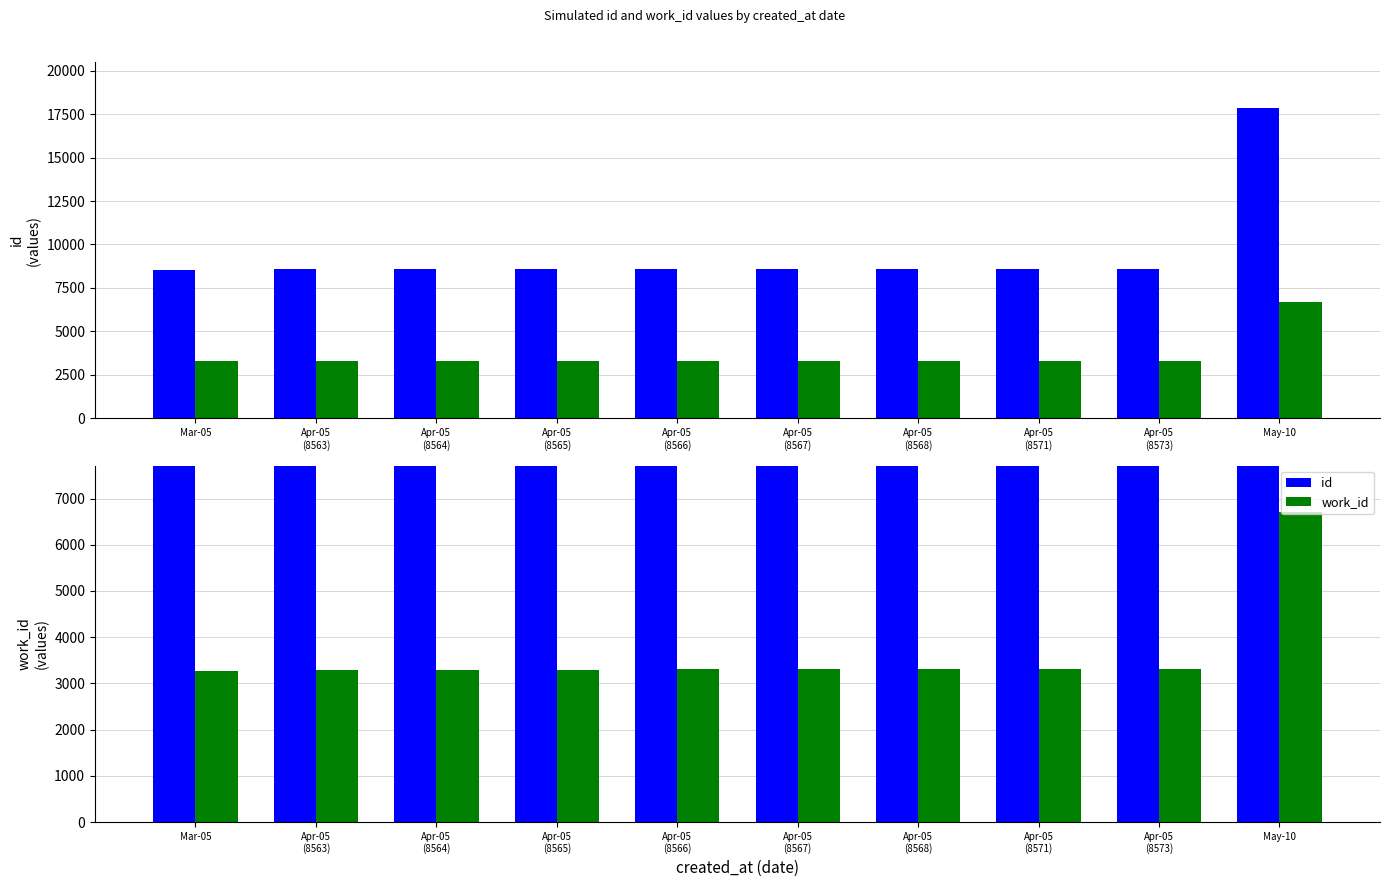

At which label does work_id first exceed 3302?

Apr-05
(8568)